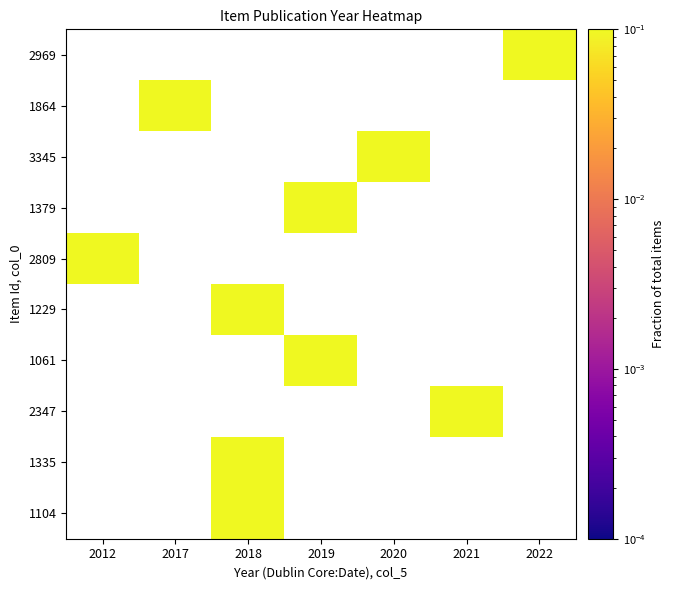

Is it true that 2809 equals 0.2 at 2012?

False